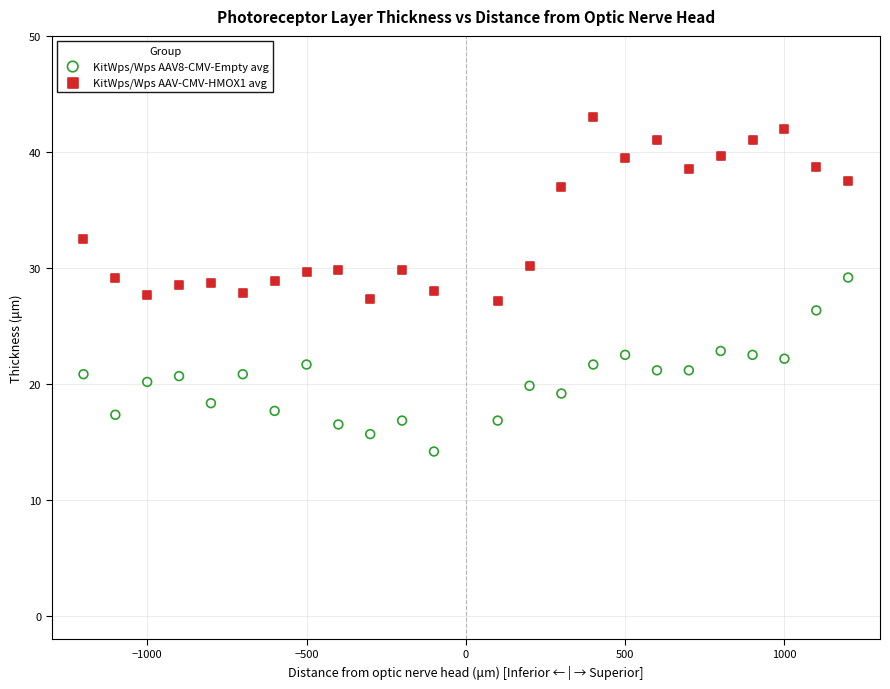

Which series has the widest spread of Y values?

KitWps/Wps AAV-CMV-HMOX1 avg